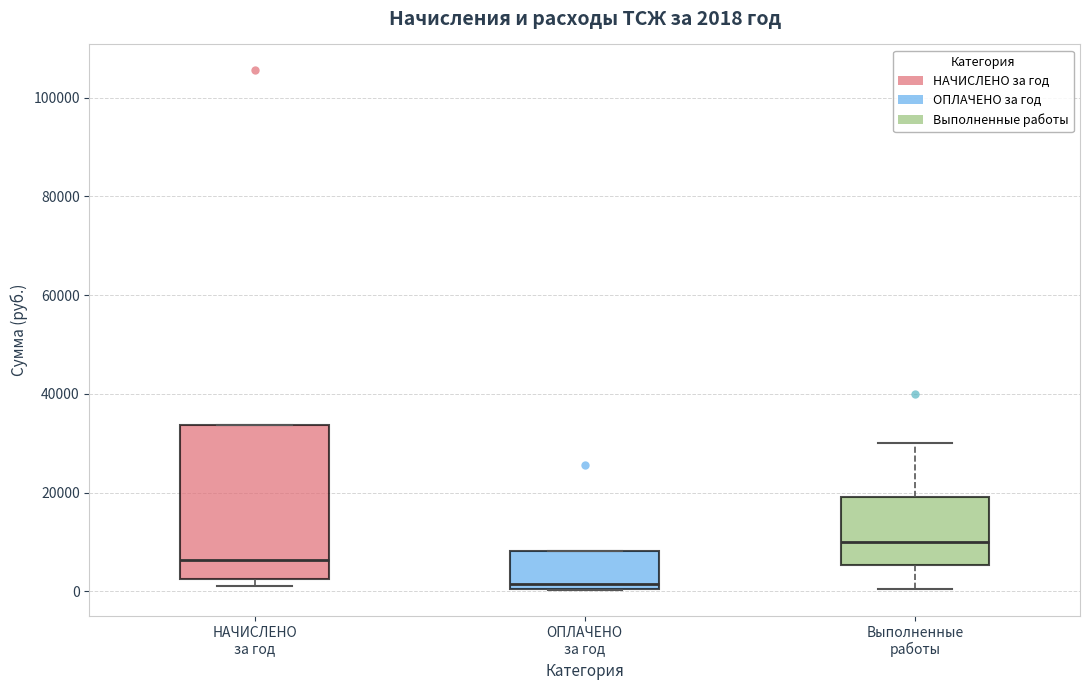

Which box has the highest median line?

Выполненные работы